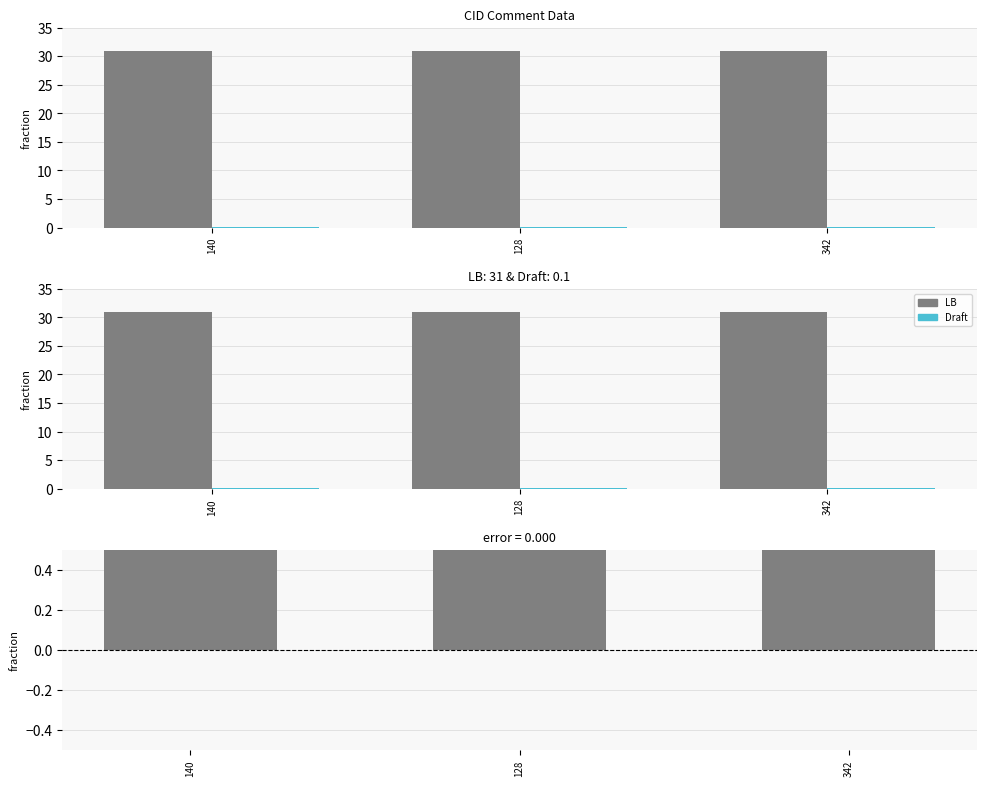

Is the value of Error (LB - Draft) at 342 greater than the value of LB at 128?

No